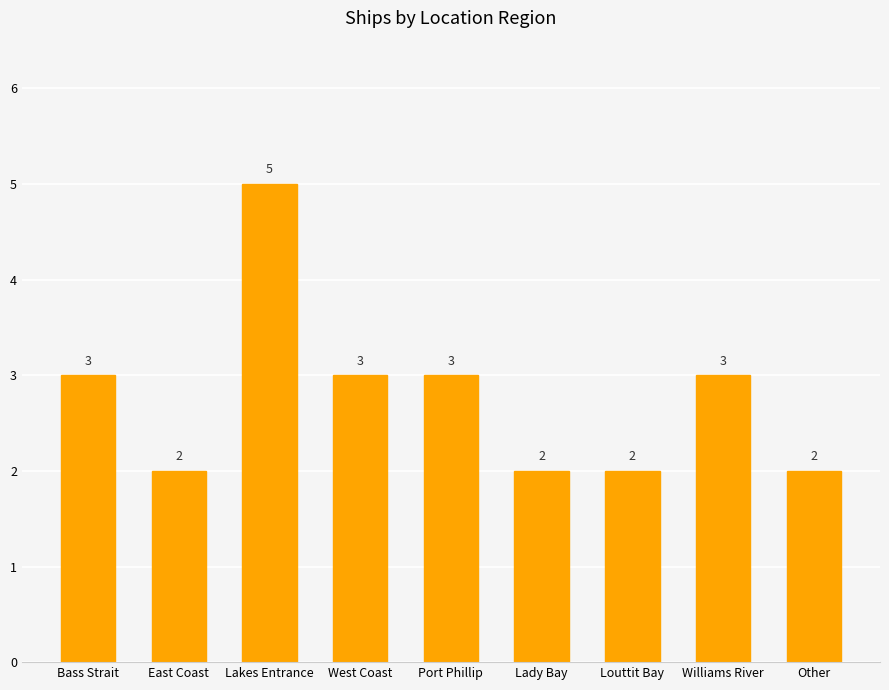

Are the bars horizontal?

No